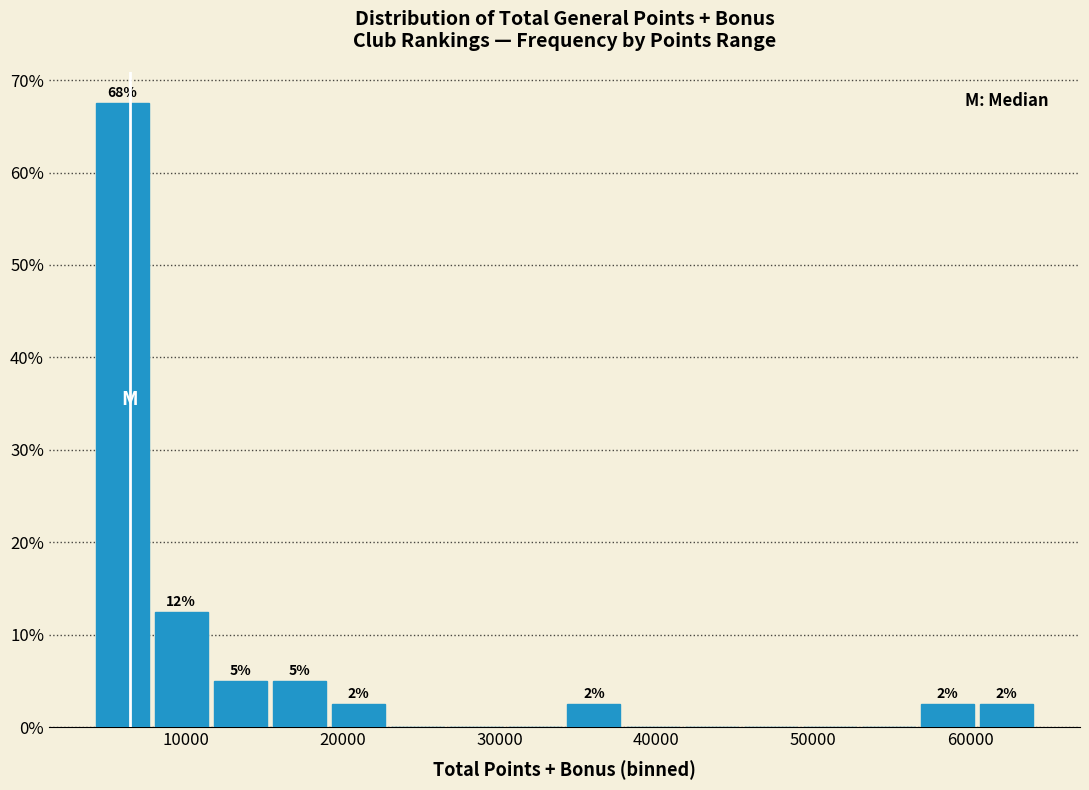

Around what value on the x-axis is the tallest bar? Give the approximate position of its centre, as read against the axis.

6000